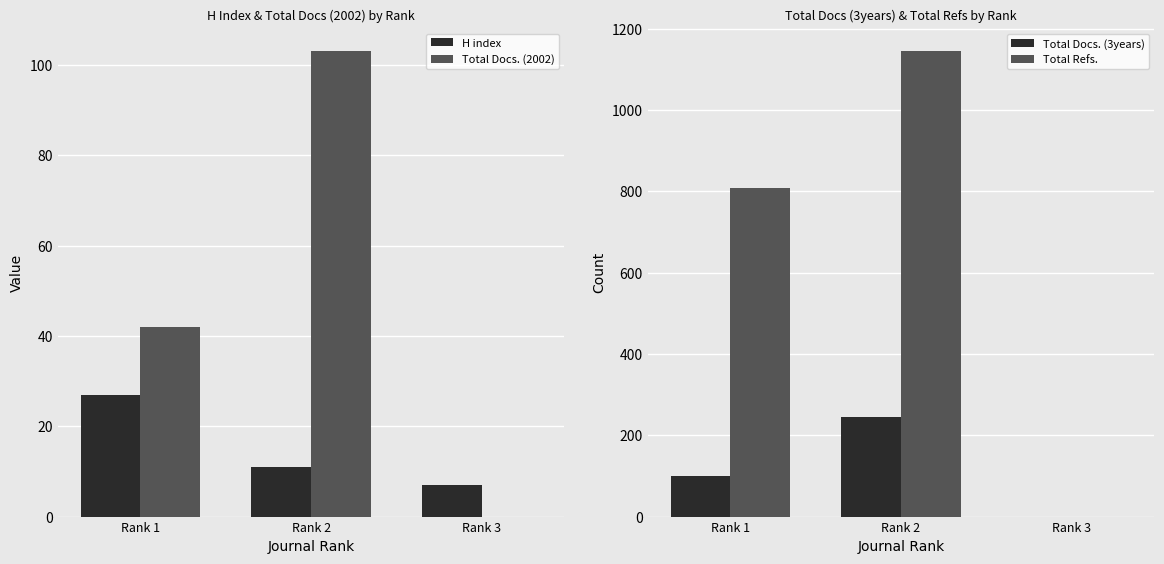

How many groups of bars are there?

3